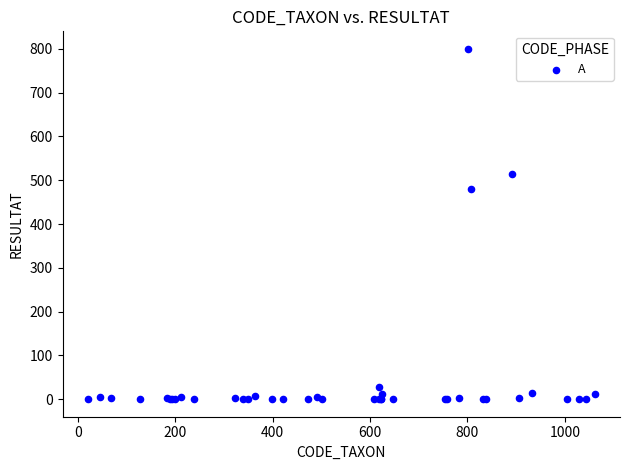

What Y value in the scatter plot is closest to 400?

480